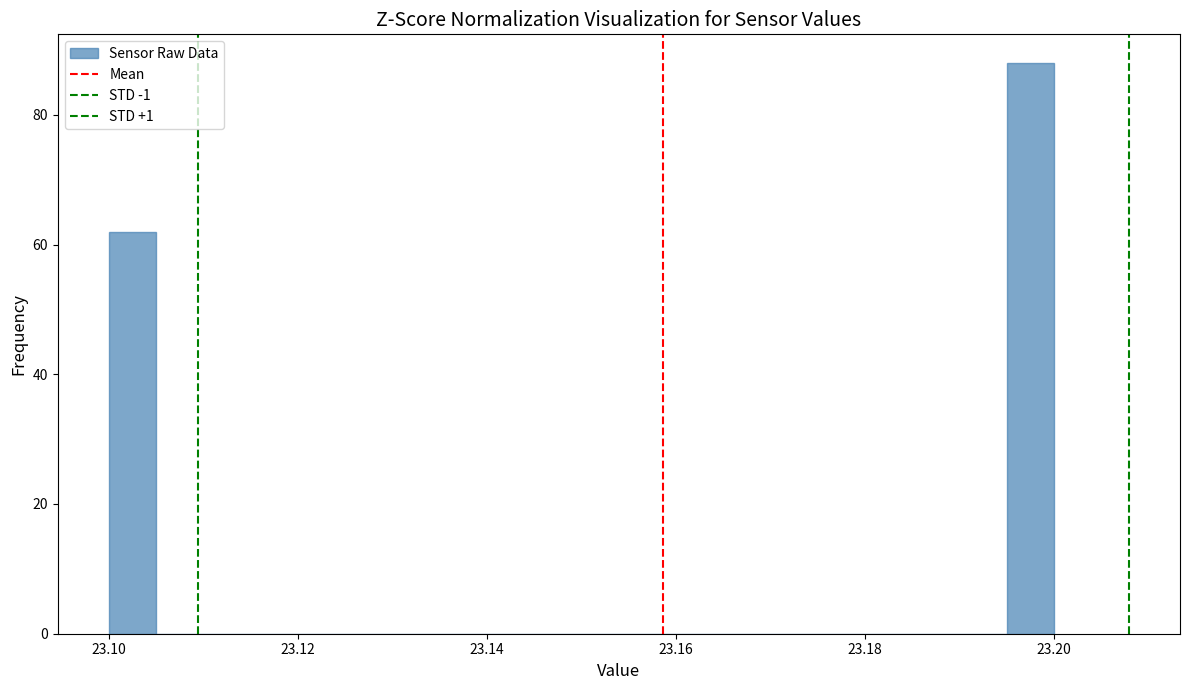

Around what value on the x-axis is the tallest bar? Give the approximate position of its centre, as read against the axis.

23.198